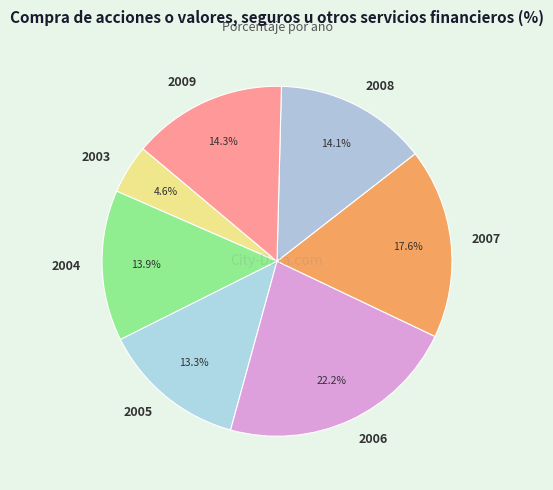

Is it true that 2004 is 14% of the pie?

True